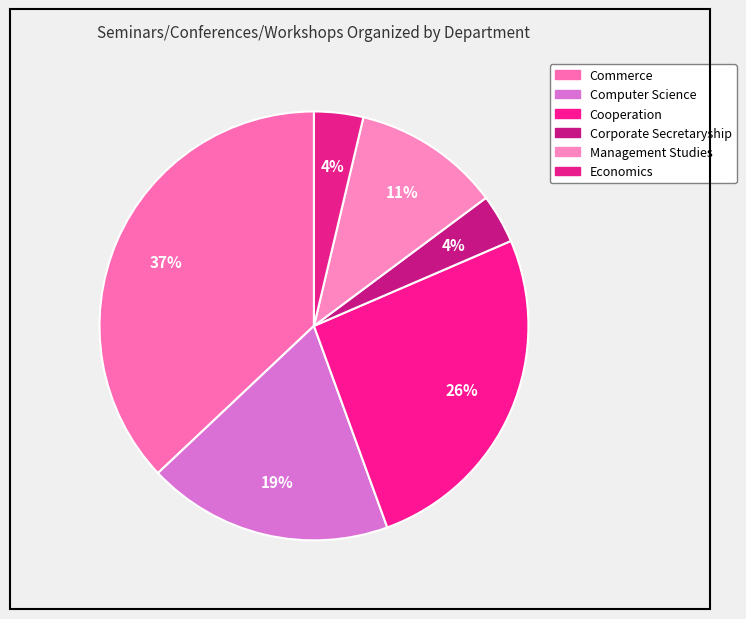

Rank the categories by value from highest to lowest.

Commerce, Cooperation, Computer Science, Management Studies, Corporate Secretaryship, Economics